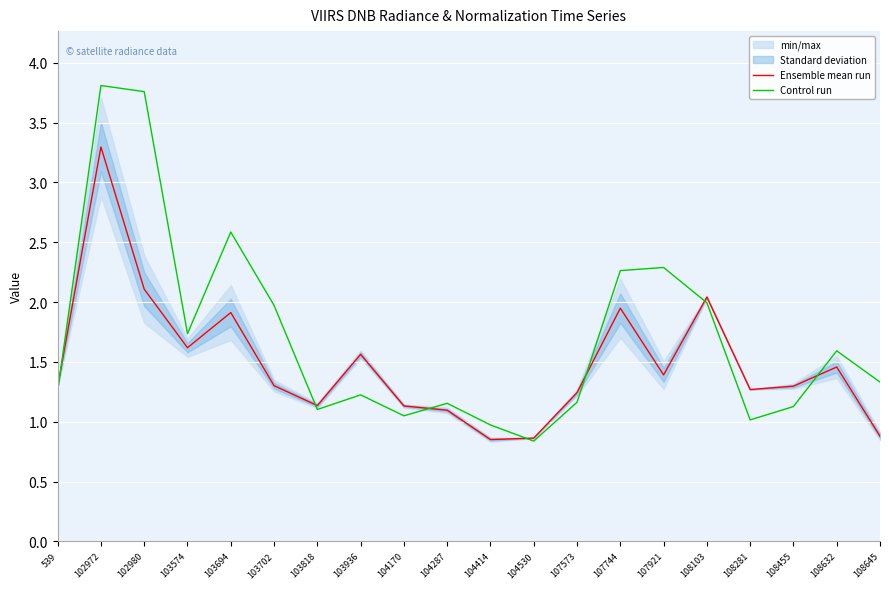

Which category has the lowest value across all series?

104530